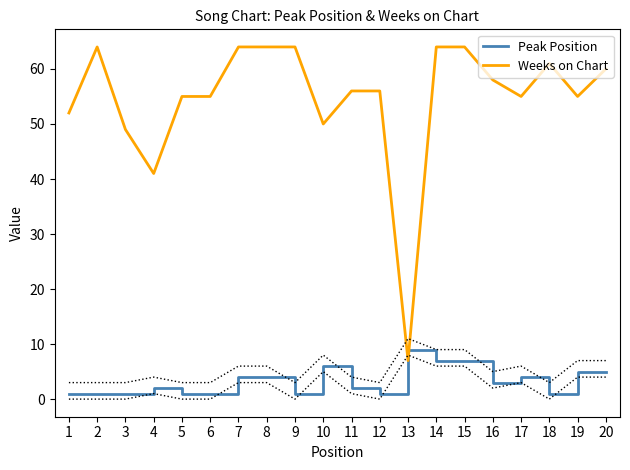

List the labels in order of Weeks on Chart value, smallest first.

13, 4, 3, 10, 1, 5, 6, 17, 19, 11, 12, 16, 20, 18, 2, 7, 8, 9, 14, 15